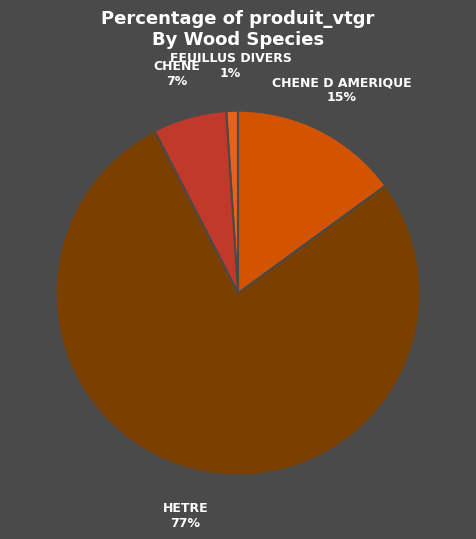

Which has a higher value, CHENE or CHENE D AMERIQUE?

CHENE D AMERIQUE